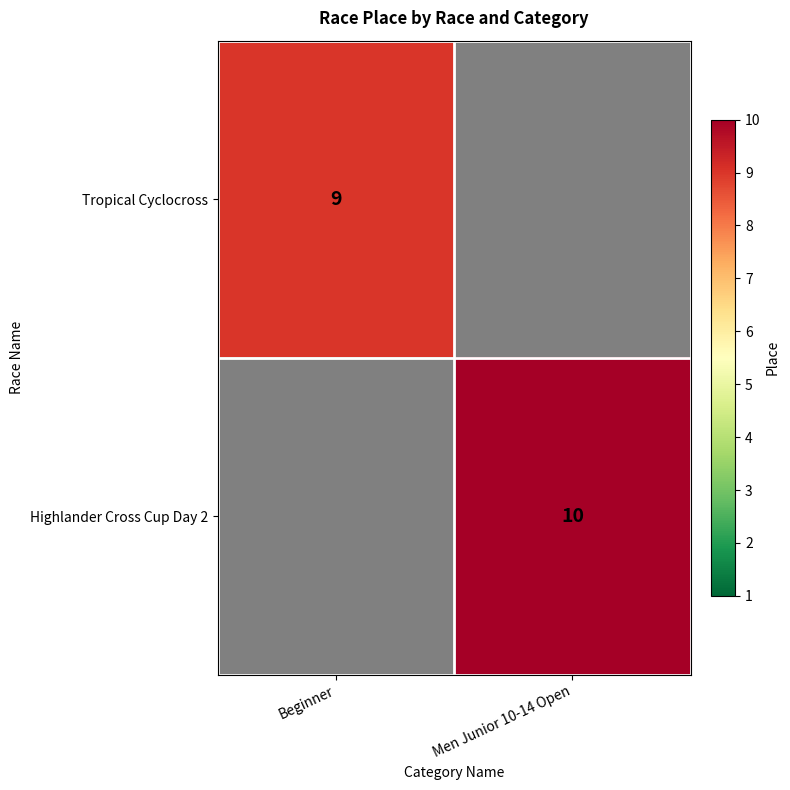

The Tropical Cyclocross series shows 9 at Beginner. True or false?

True